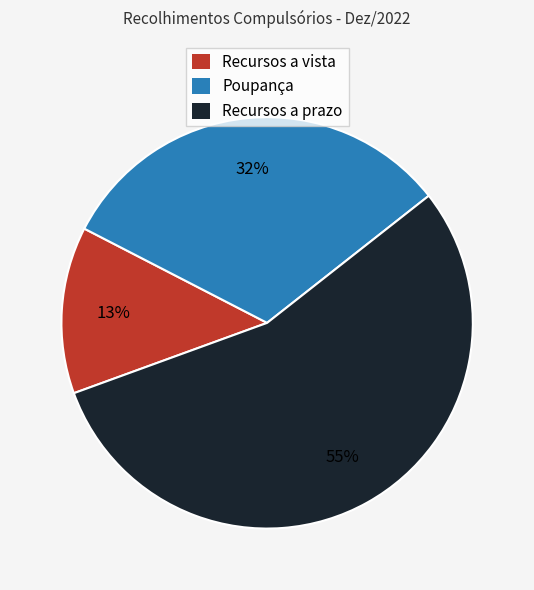

Which has a higher value, Poupança or Recursos a vista?

Poupança